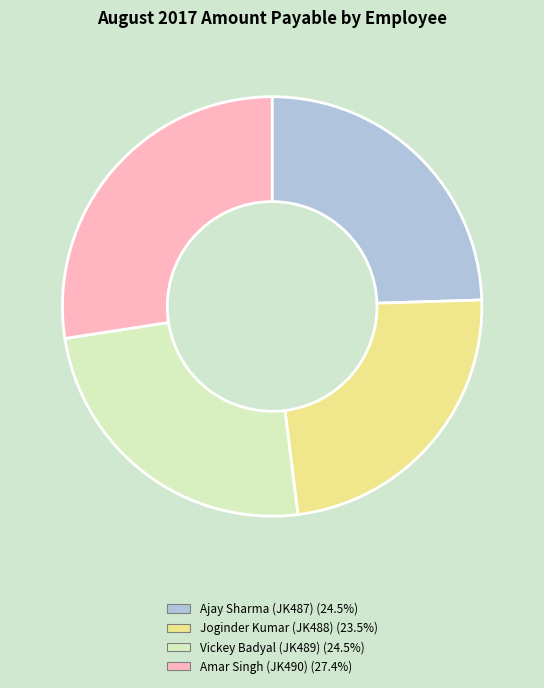

Between Joginder Kumar (JK488) and Vickey Badyal (JK489), which is larger?

Vickey Badyal (JK489)